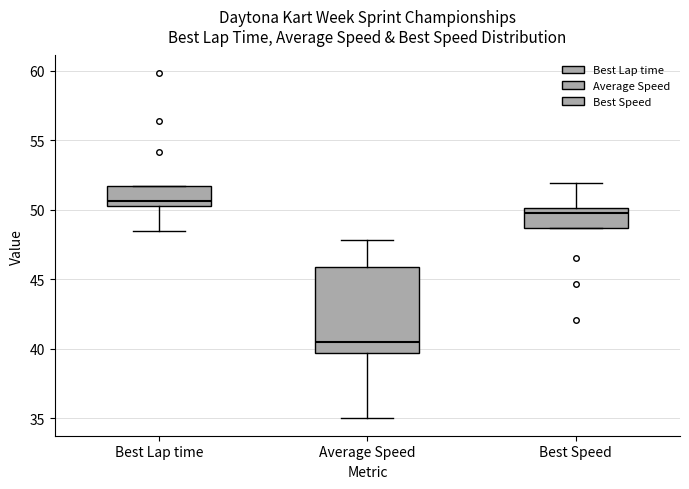

Where does the upper whisker of the box for Best Speed end on the y-axis? The values are not printed on the chart, so give them approximately, as read against the axis.

52.0